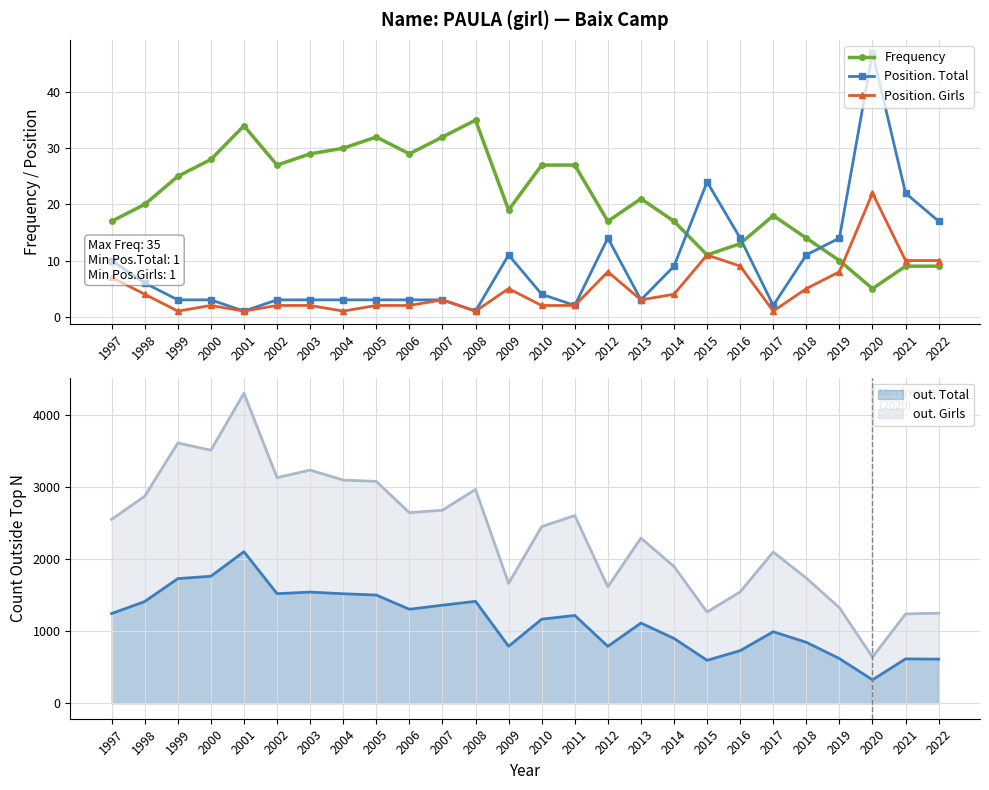

Which category has the lowest value across all series?

2001